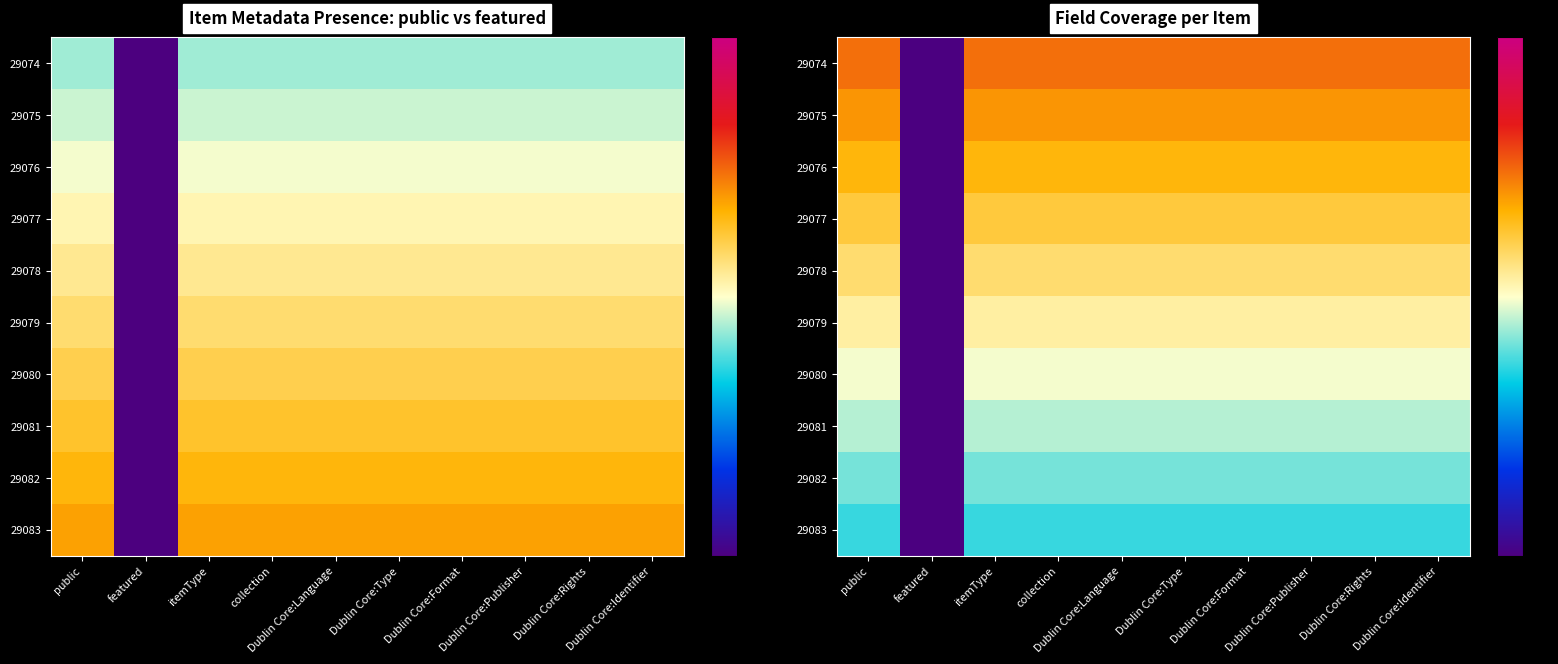

True or false: 29078 has a value of 0.4 at itemType.

False